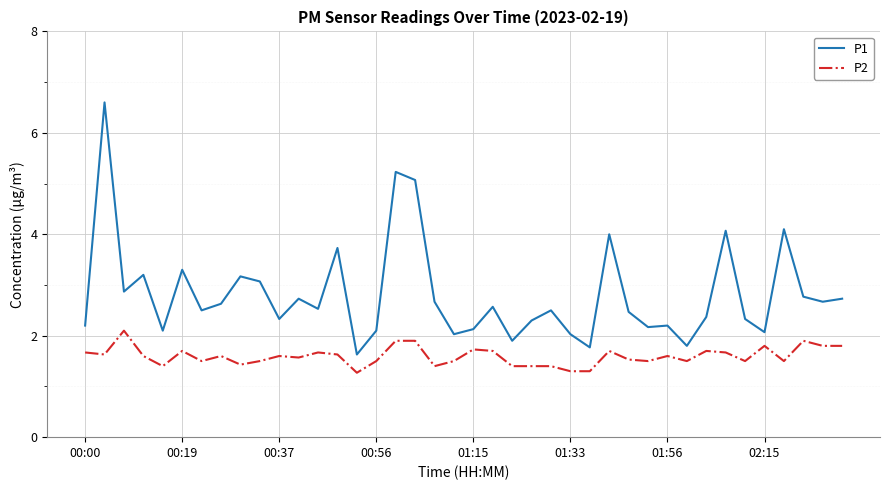

True or false: P2 and P1 cross at least once.

False